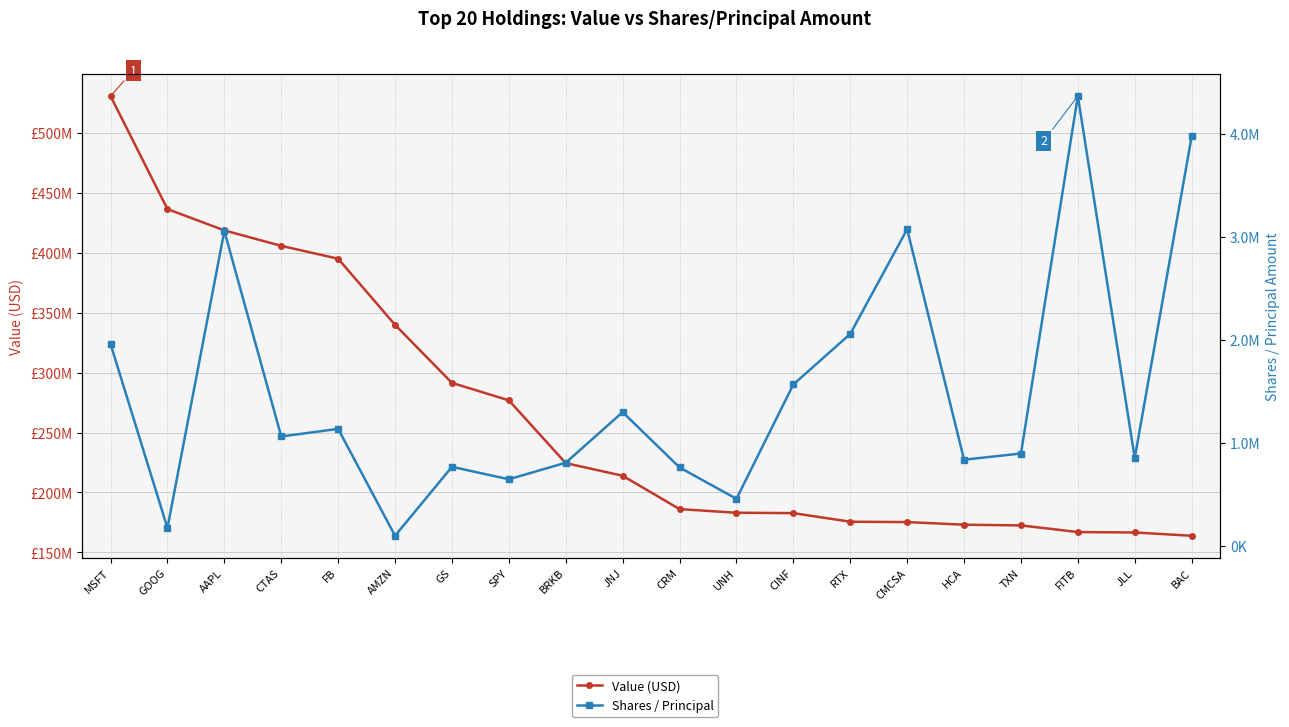

Does the chart have visible grid lines?

Yes